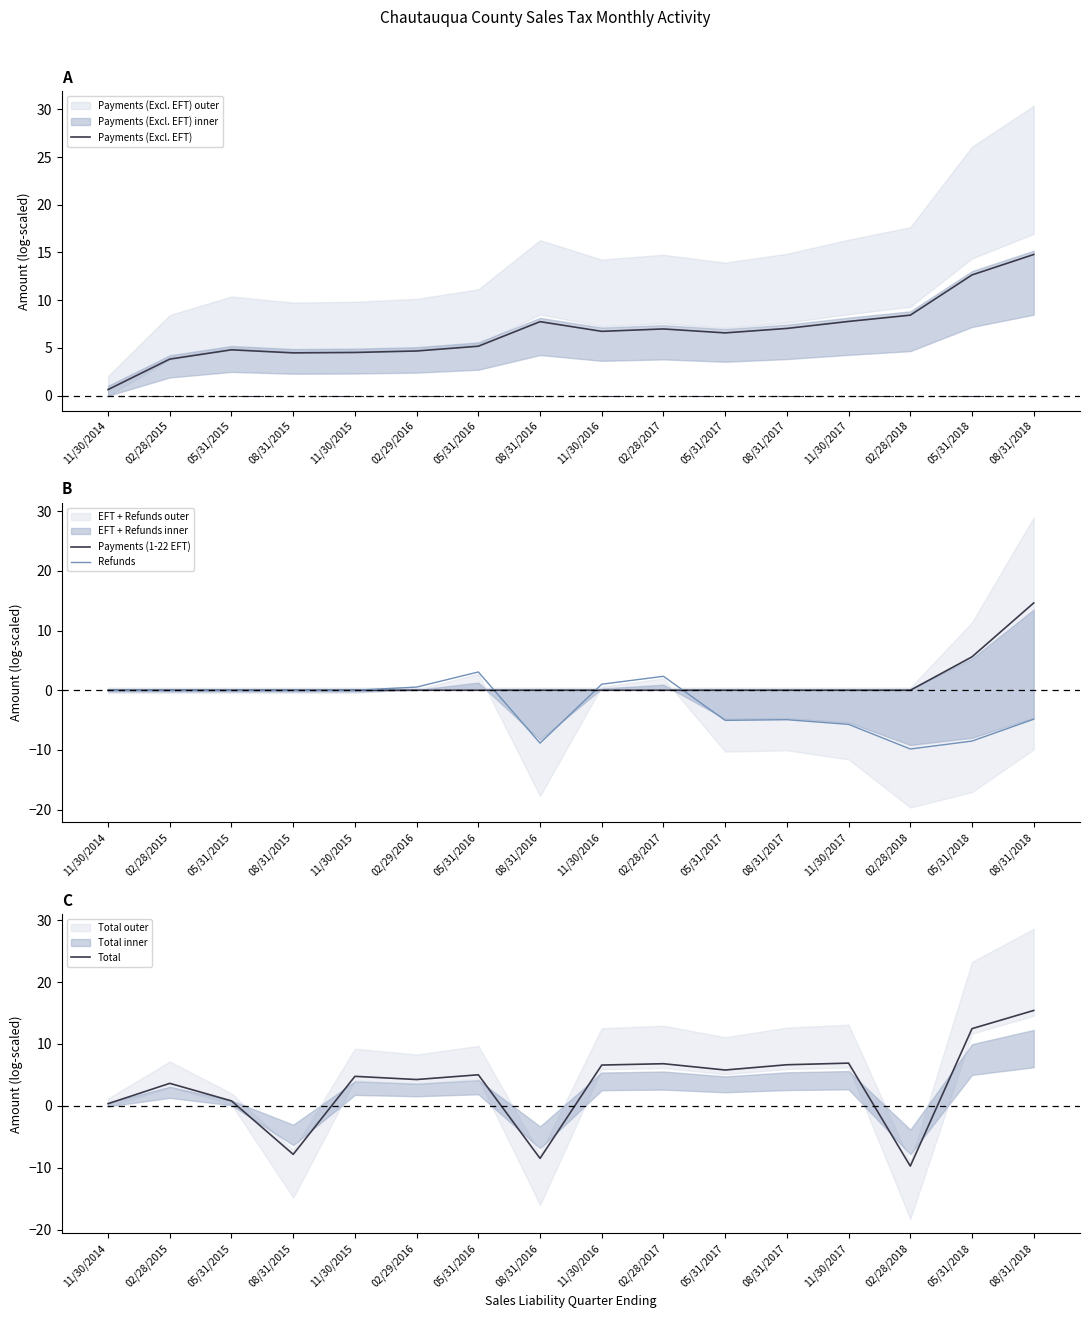

How many intersections are there between Total and Payments (Excl. EFT)?

3